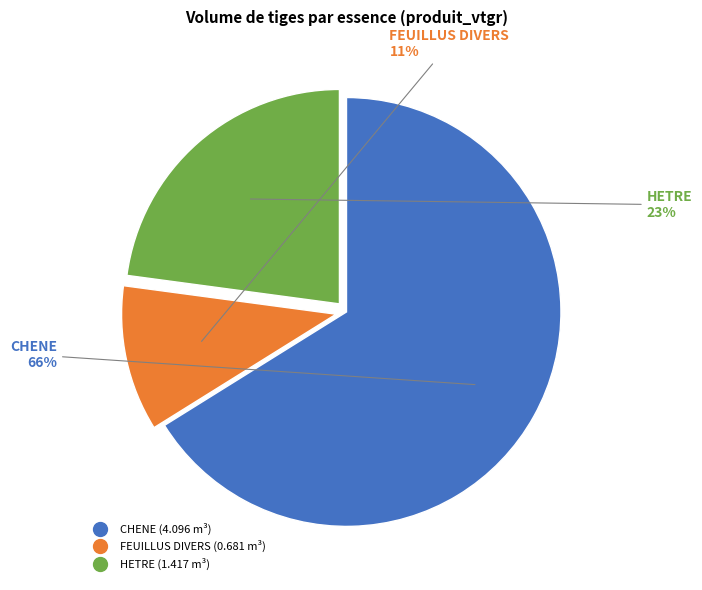

What percentage is the FEUILLUS DIVERS slice, to the nearest percent?

11%